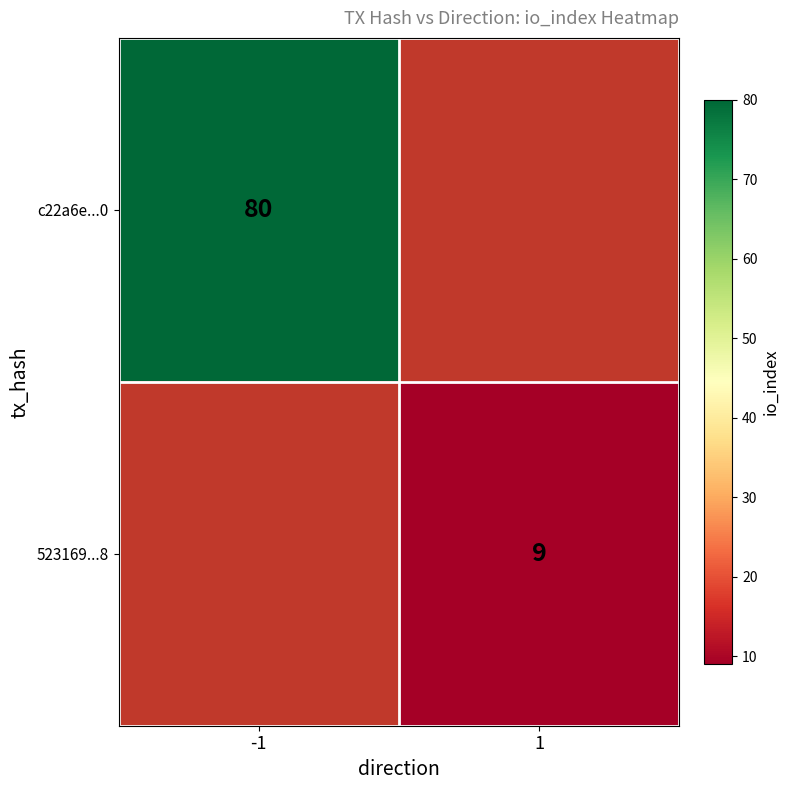

Is it true that c22a6e...0 equals 45 at -1?

False